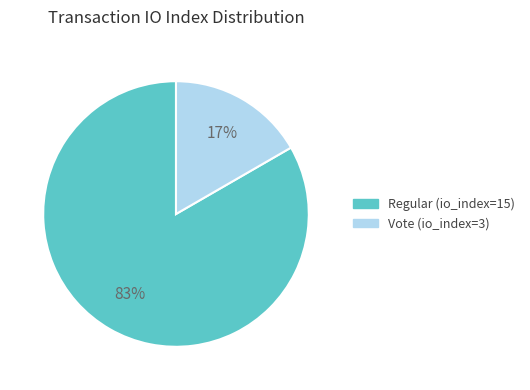

Do Vote (io_index=3) and Regular (io_index=15) together represent more than half of the pie?

Yes